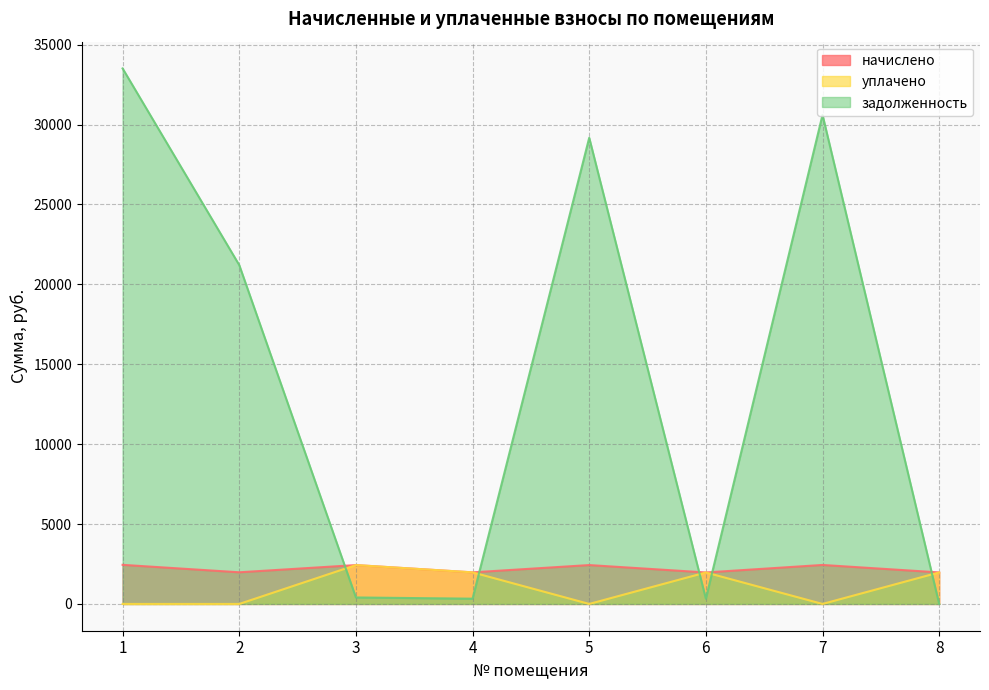

What is the difference between the highest and lowest values at 3?

2027.4